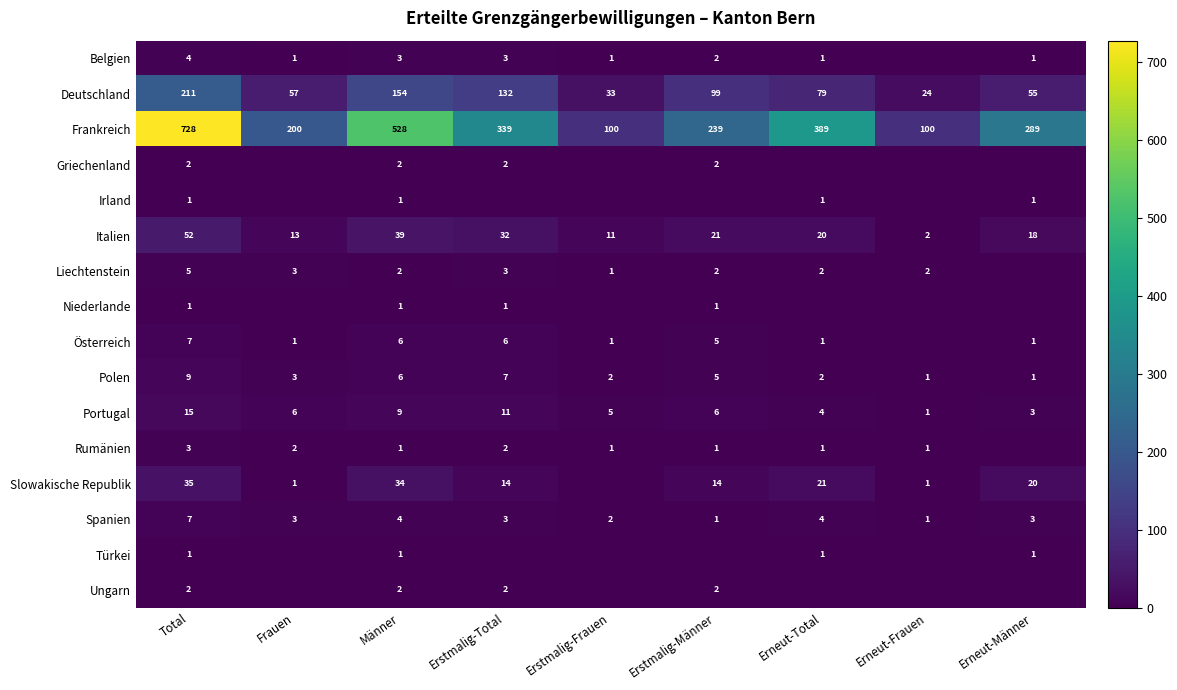

How many values in the Deutschland series are below 79?

4